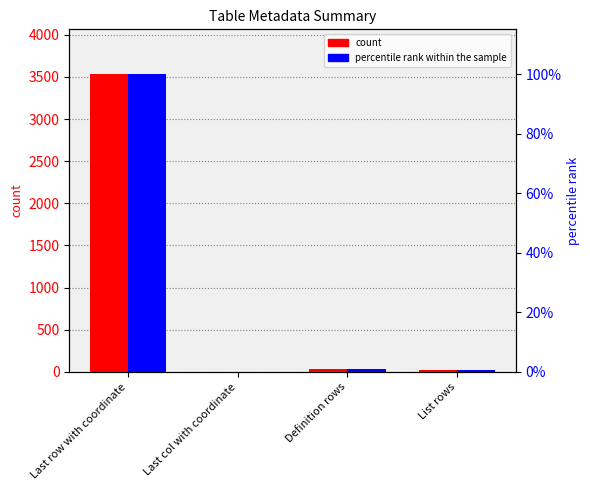

True or false: percentile rank within the sample has a value of 100.0 at Last row with coordinate.

True